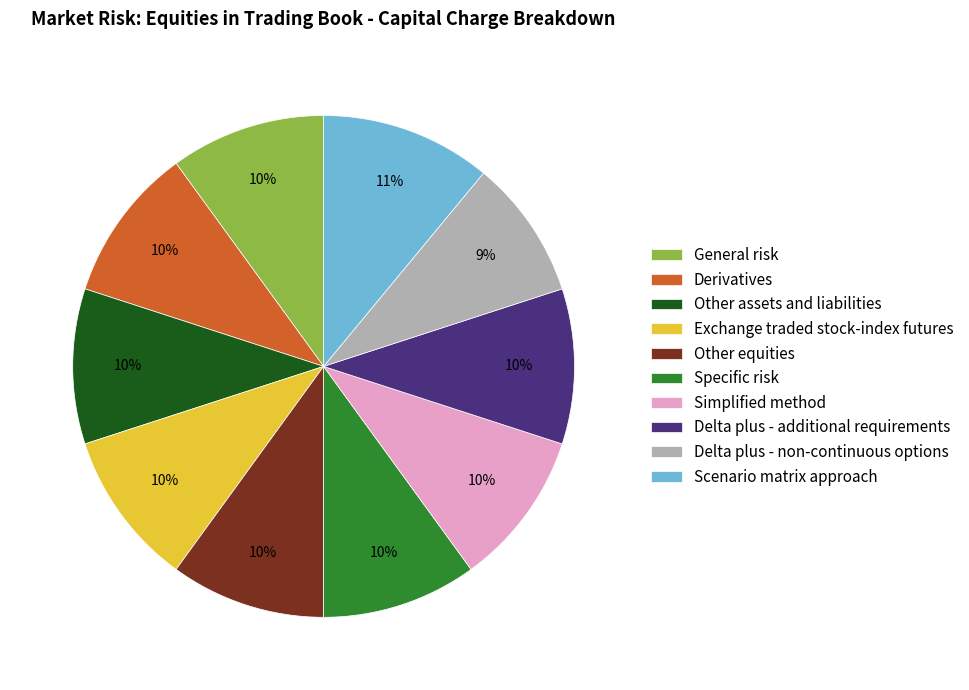

Combined, do Specific risk and Derivatives account for over 50%?

No